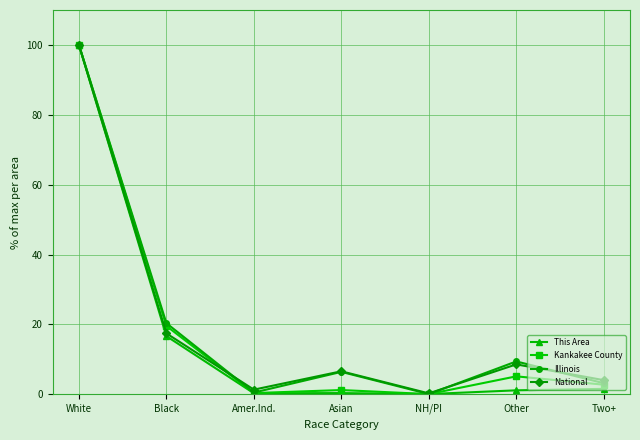

What is the label of the 5th point from the left?

NH/PI